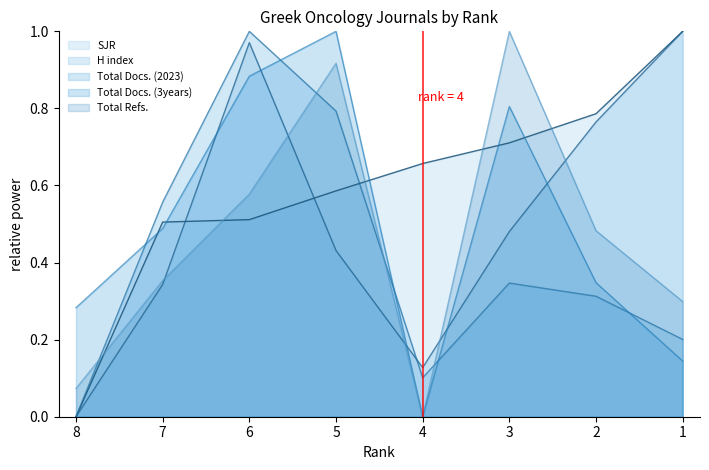

What is the sum of the SJR values at 3 and 5?

1.3